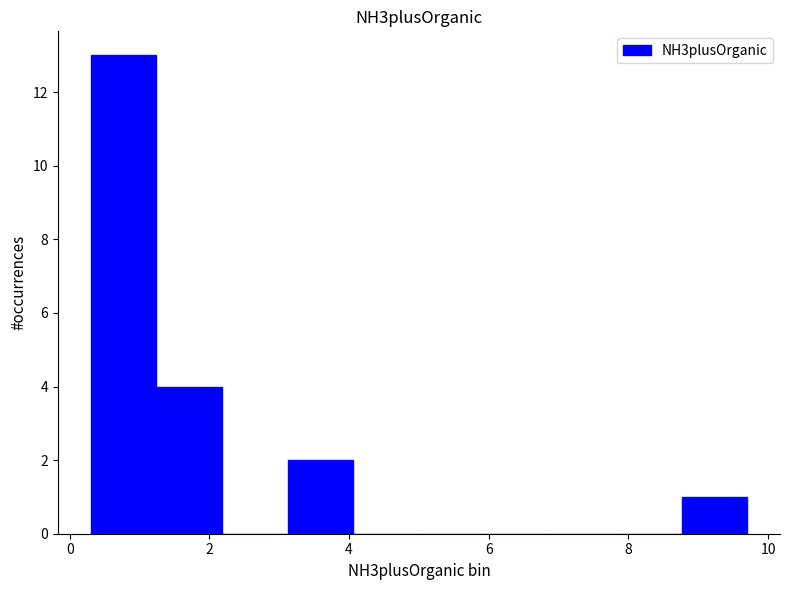

Over which range of the x-axis is the bar tallest?

0.30 to 1.24